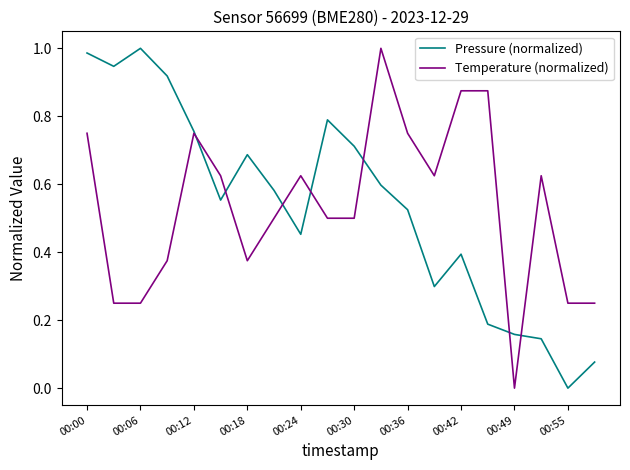

What is the total value across all series at 00:12?

1.5